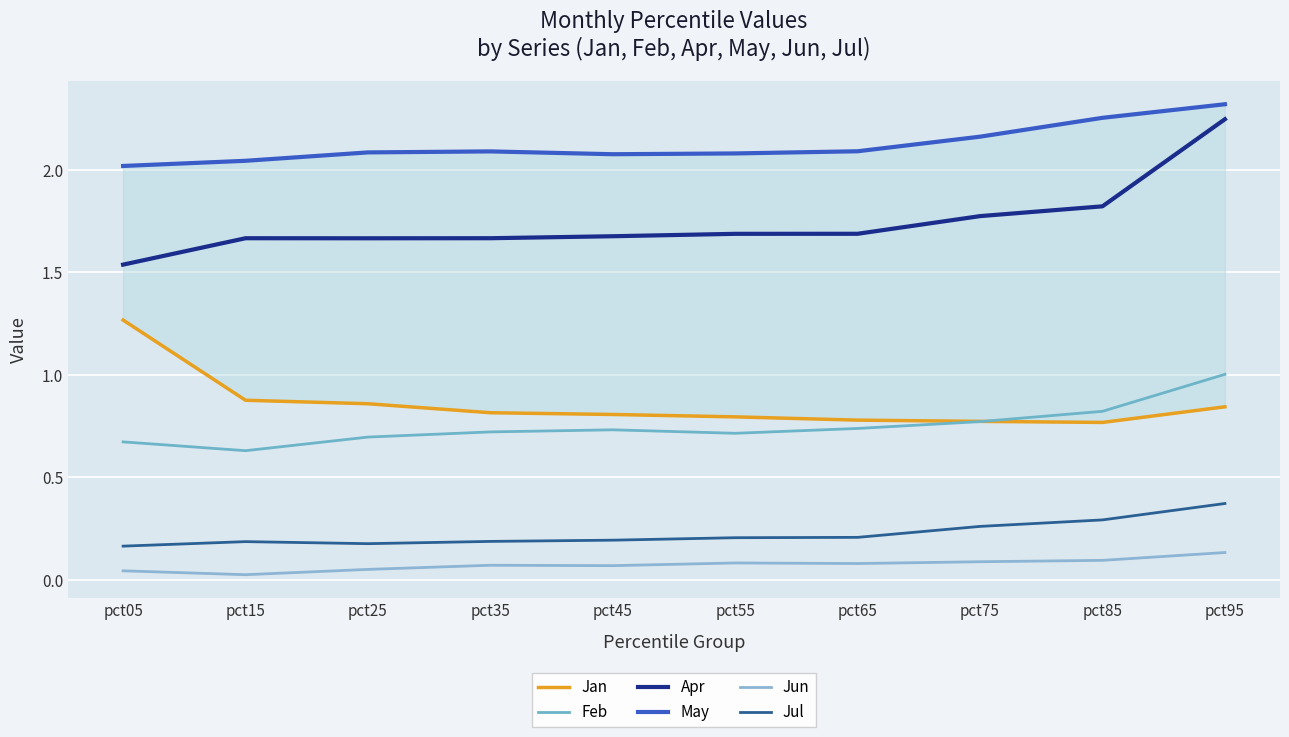

The value of Jan at pct85 is 0.4. True or false?

False